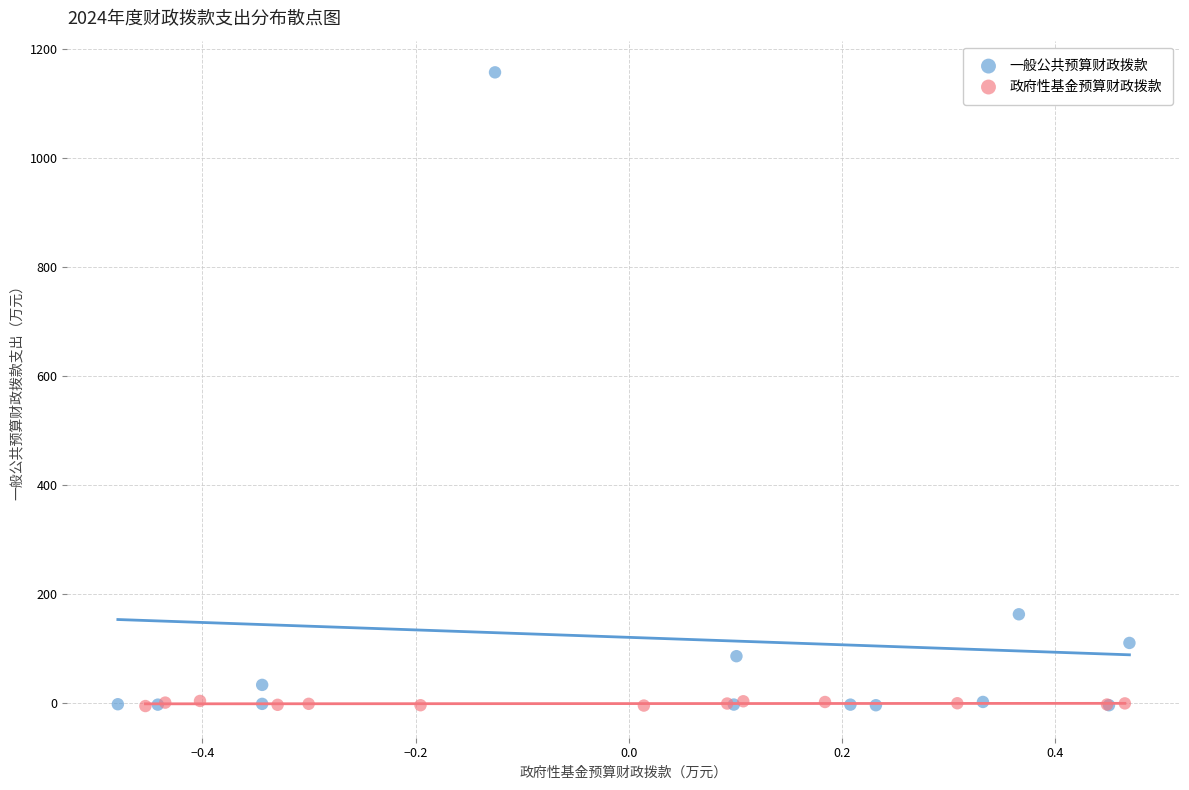

What are all the series names shown in the legend?

一般公共预算财政拨款, 政府性基金预算财政拨款